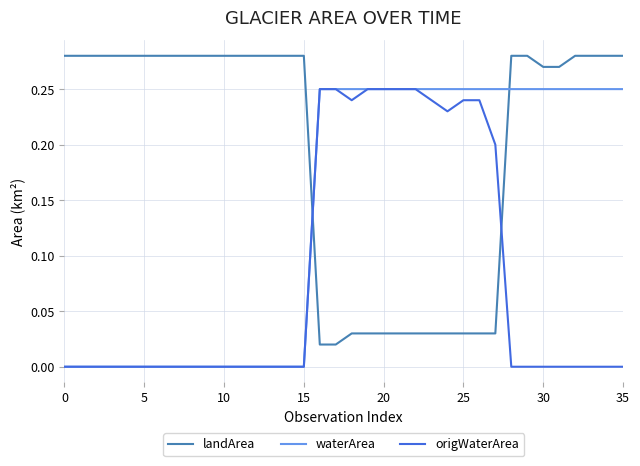

At how many categories does at least one series exceed 0?

36